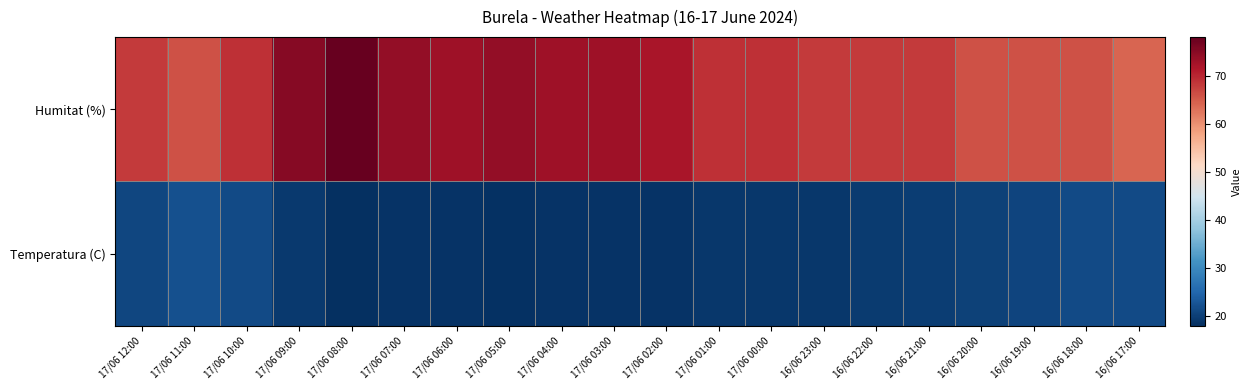

Reading right to left, transcribe all the data shown in this chart.

Temperatura (C): 16/06 17:00=21.4	16/06 18:00=21.2	16/06 19:00=20.5	16/06 20:00=20.2	16/06 21:00=19.7	16/06 22:00=19.4	16/06 23:00=19.0	17/06 00:00=19.0	17/06 01:00=19.0	17/06 02:00=18.5	17/06 03:00=18.5	17/06 04:00=18.5	17/06 05:00=18.2	17/06 06:00=18.6	17/06 07:00=18.4	17/06 08:00=17.9	17/06 09:00=19.3	17/06 10:00=21.3	17/06 11:00=22.0	17/06 12:00=20.9
Humitat (%): 16/06 17:00=64.0	16/06 18:00=66.0	16/06 19:00=66.0	16/06 20:00=66.0	16/06 21:00=68.0	16/06 22:00=68.0	16/06 23:00=68.0	17/06 00:00=69.0	17/06 01:00=69.0	17/06 02:00=72.0	17/06 03:00=73.0	17/06 04:00=73.0	17/06 05:00=74.0	17/06 06:00=73.0	17/06 07:00=74.0	17/06 08:00=78.0	17/06 09:00=75.0	17/06 10:00=69.0	17/06 11:00=66.0	17/06 12:00=68.0